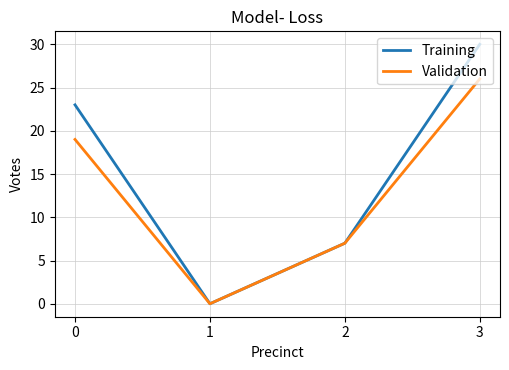

The Training series shows 23 at 0. True or false?

True